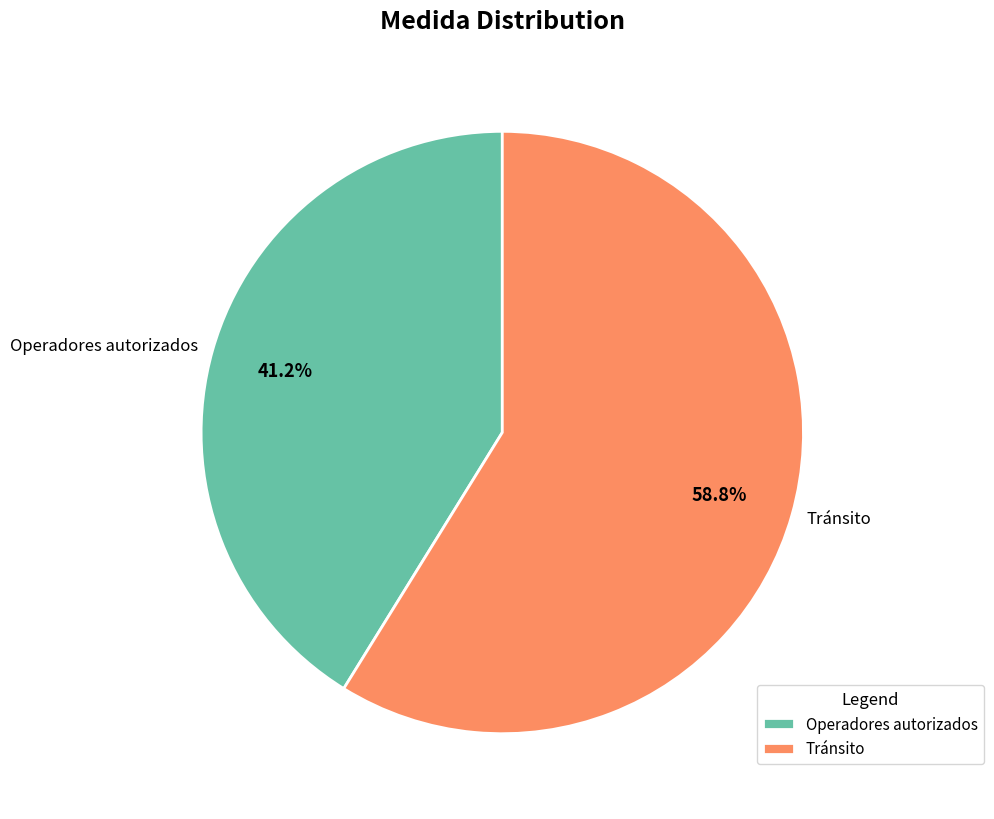

The Tránsito slice represents 59% of the pie. True or false?

True